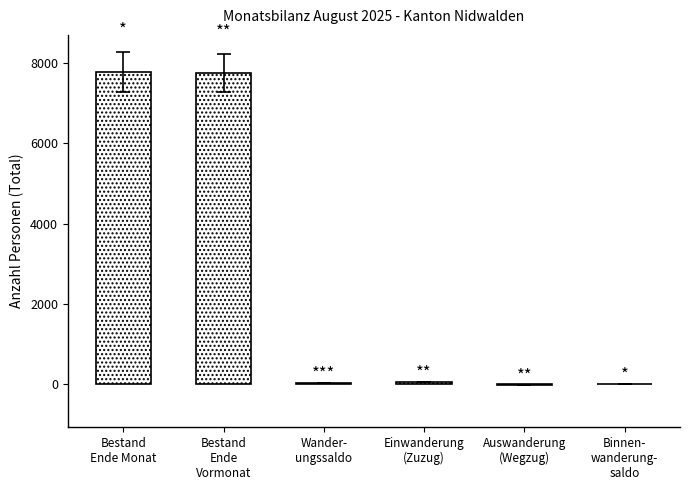

What is the greatest value displayed?

7791